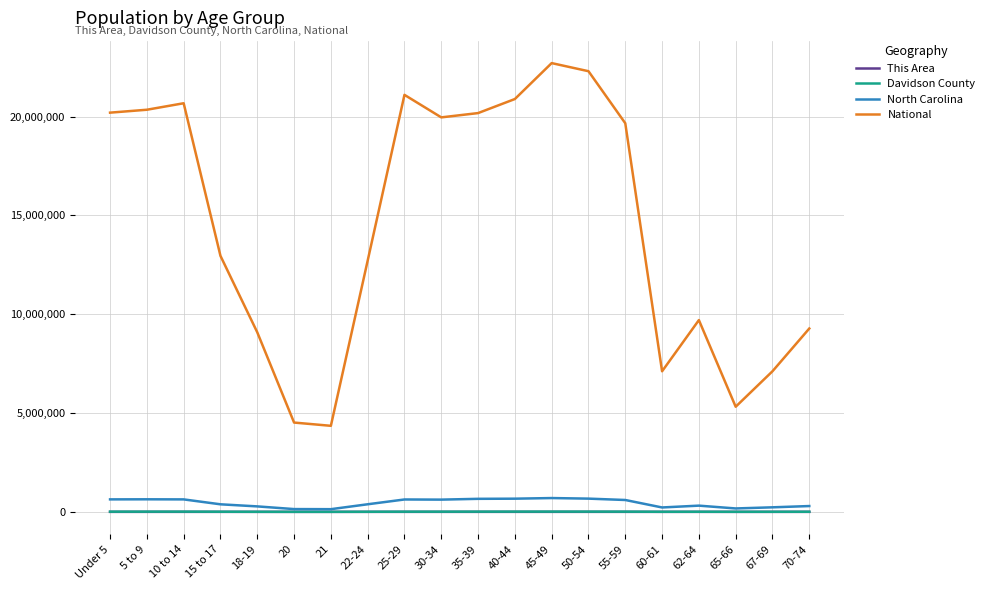

What is the difference between the maximum and minimum values in the This Area series?

661